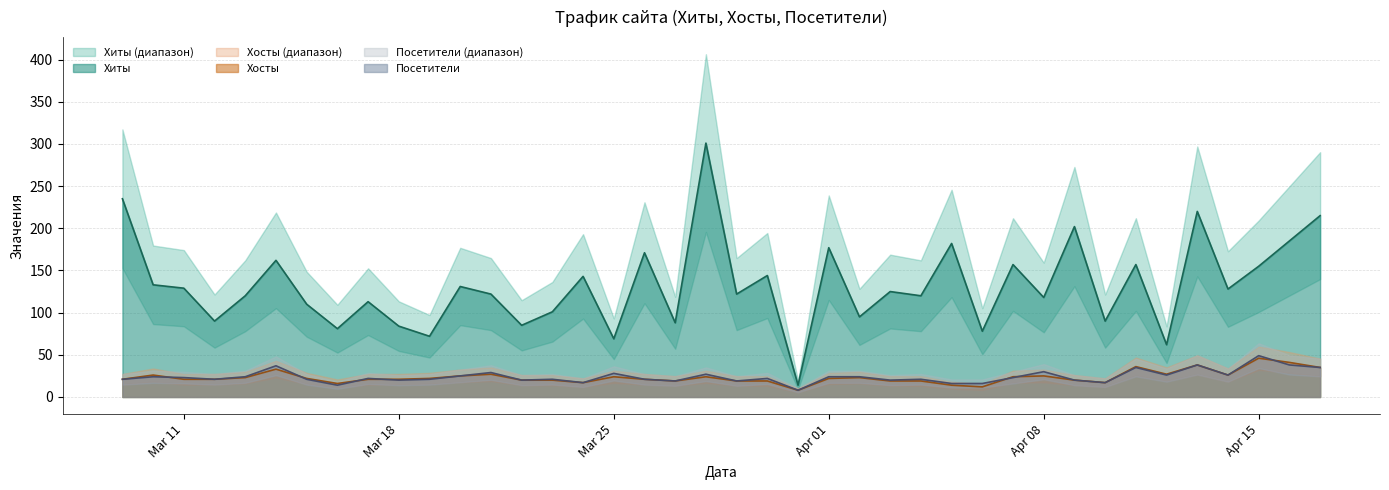

Between 2024-03-11 and 2024-04-12, which is larger?

2024-03-11